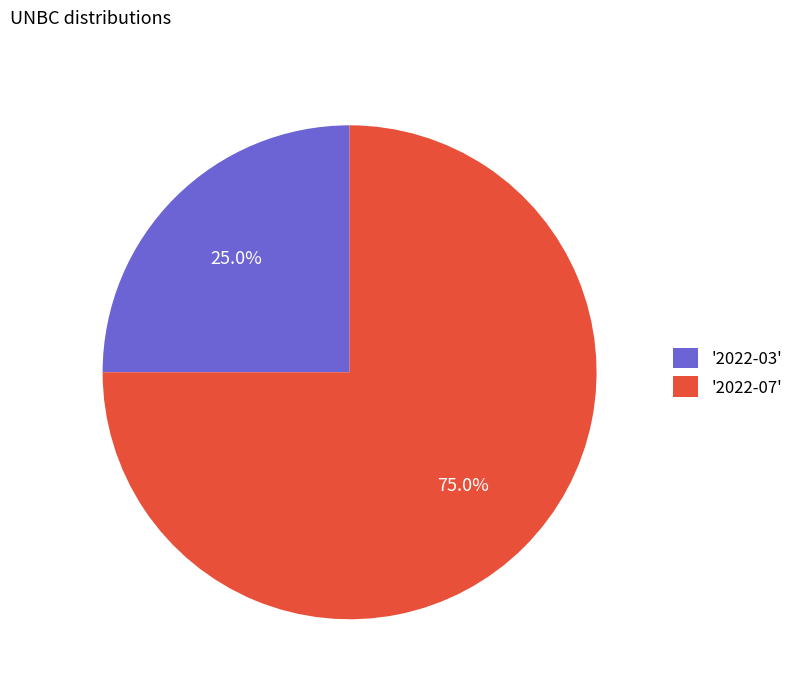

Combined, what portion of the pie is '2022-07' and '2022-03'?

100.0%